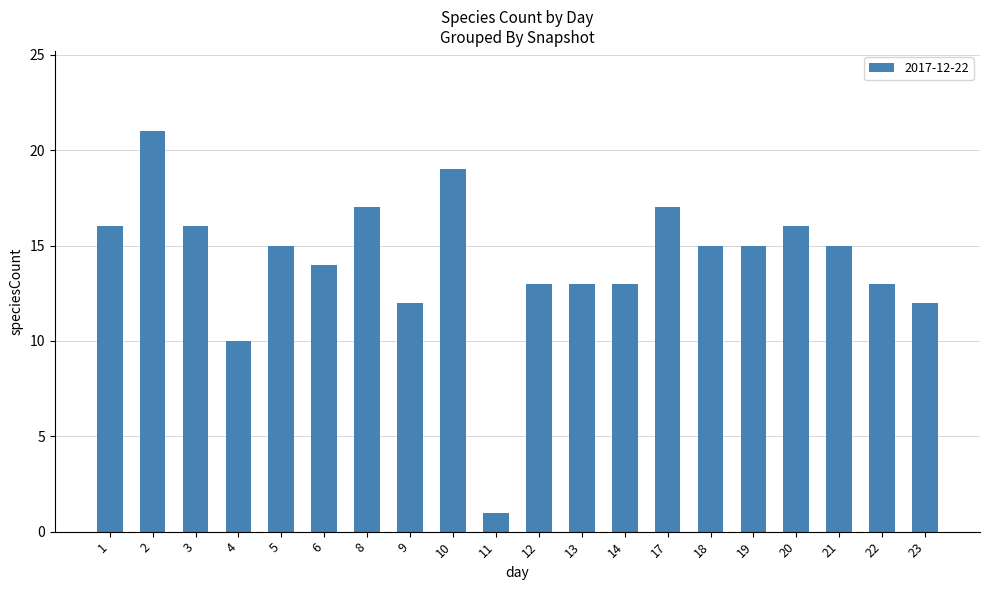

Read the value at 8, to the nearest 5.

15